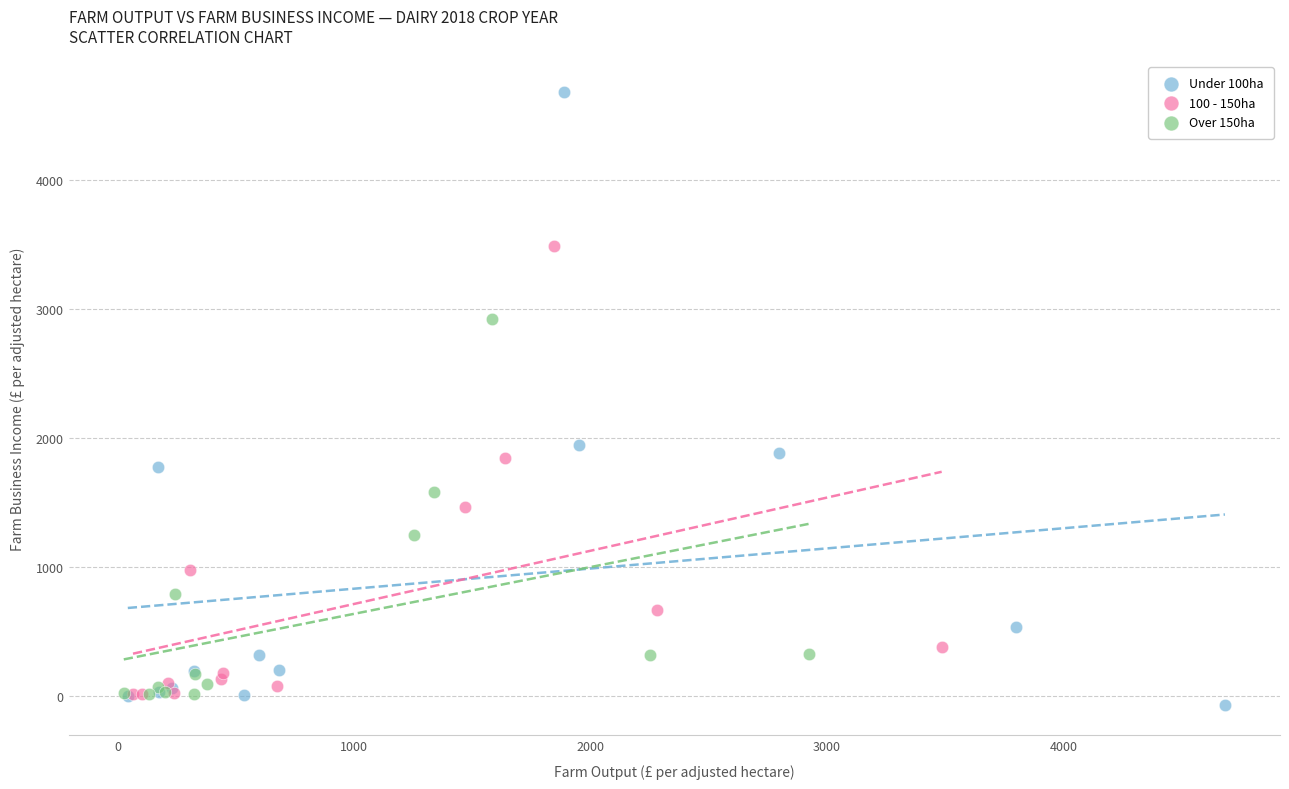

Which series has the widest spread of Y values?

Under 100ha